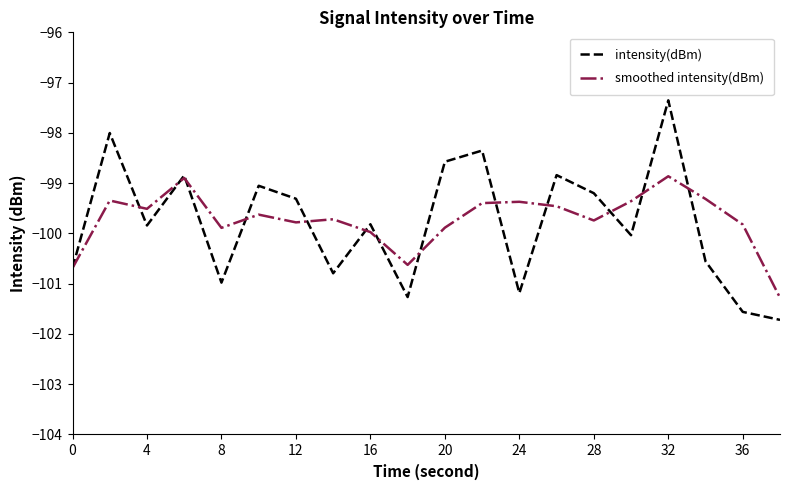

What is the lowest value of the smoothed intensity(dBm) series?

-101.3